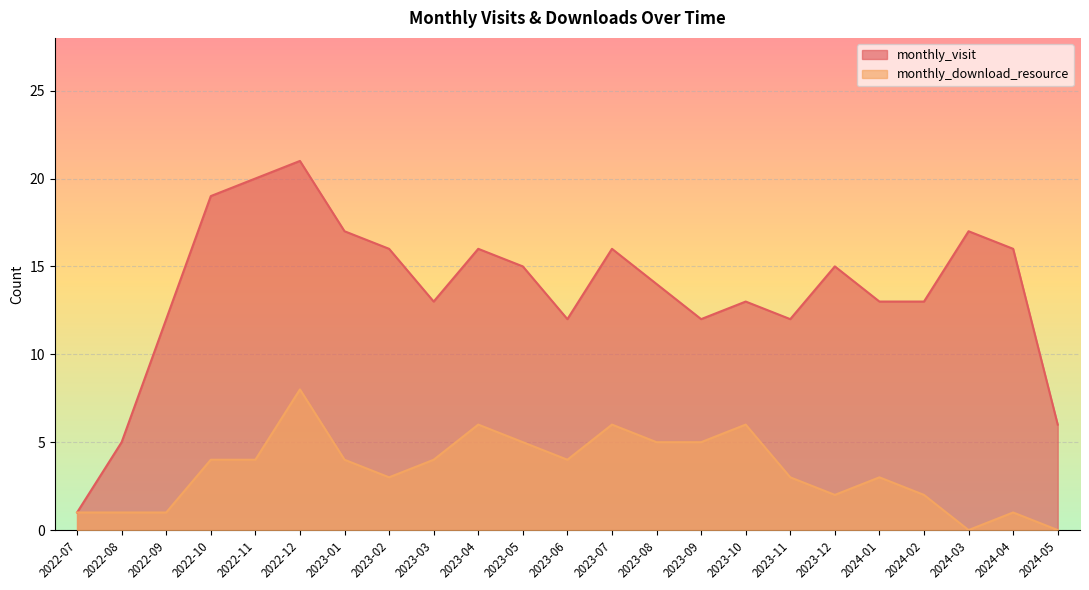

What is the label of the 5th point from the left?

2022-11